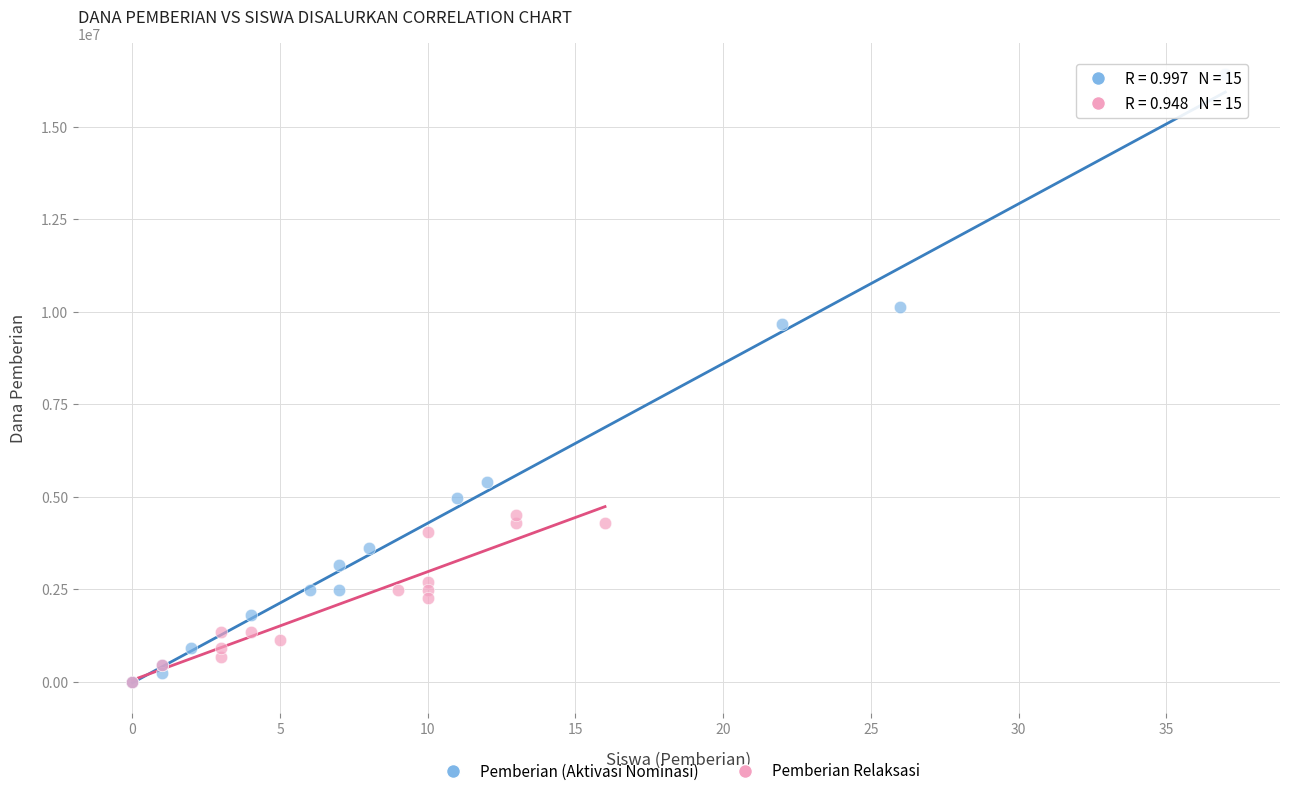

What are all the series names shown in the legend?

Pemberian (Aktivasi Nominasi), Pemberian Relaksasi